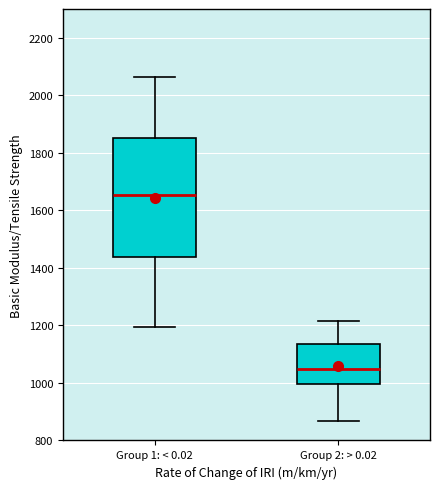

Where does the upper whisker of the box for Group 1: < 0.02 end on the y-axis? The values are not printed on the chart, so give them approximately, as read against the axis.

2060